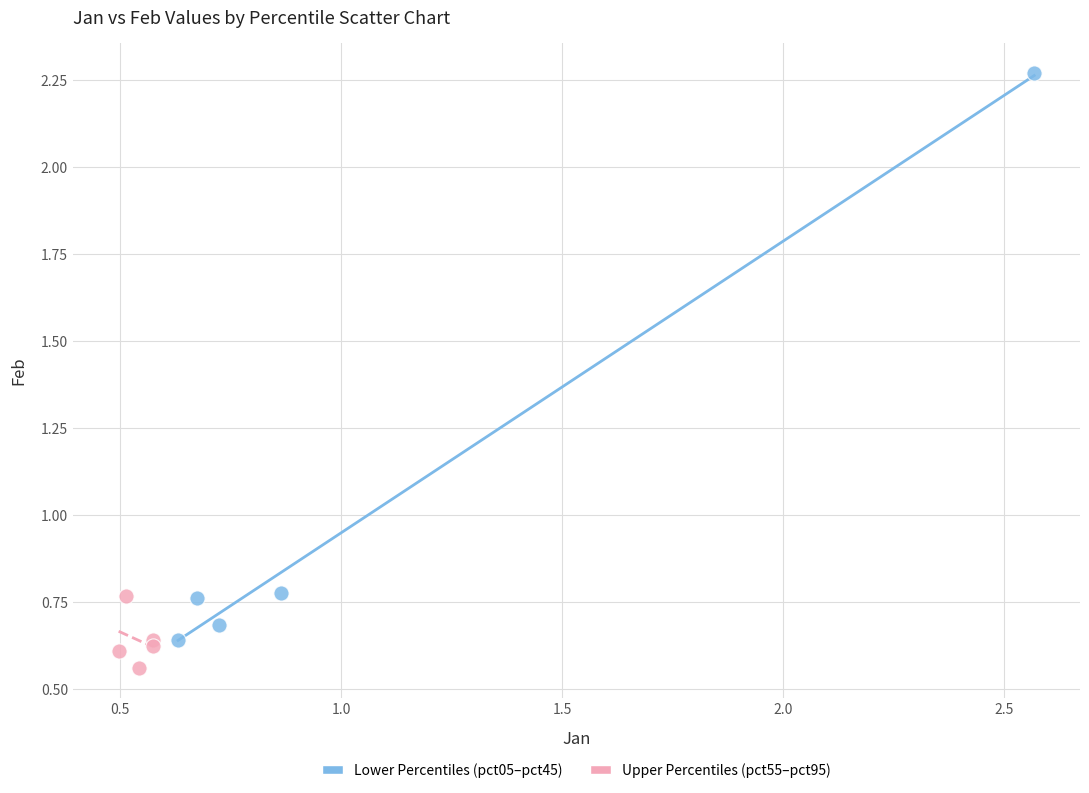

Which series has the widest spread of Y values?

Lower Percentiles (pct05–pct45)